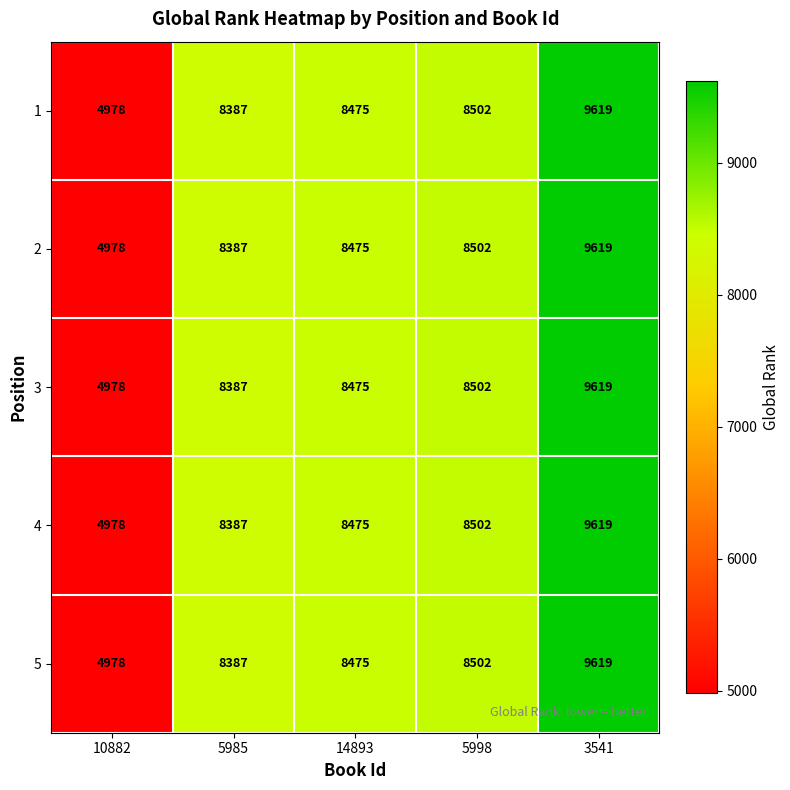

How many data points does each series have?

5